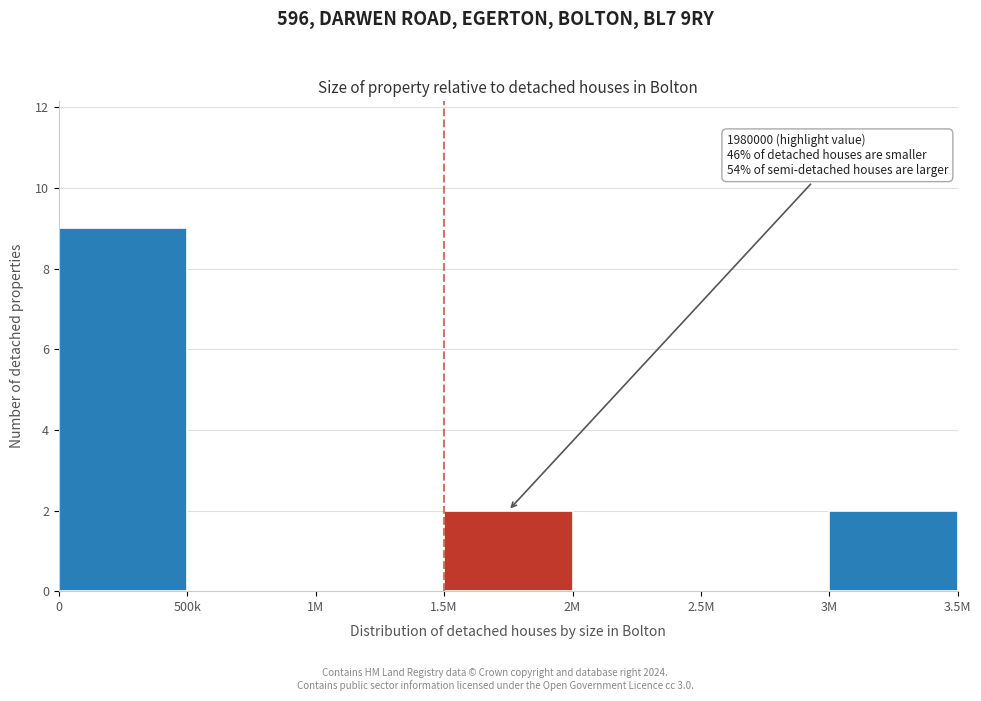

Reading left to right, extract all data points from this chart.

0=9	500k=0	1M=0	1.5M=2	2M=0	2.5M=0	3M=2